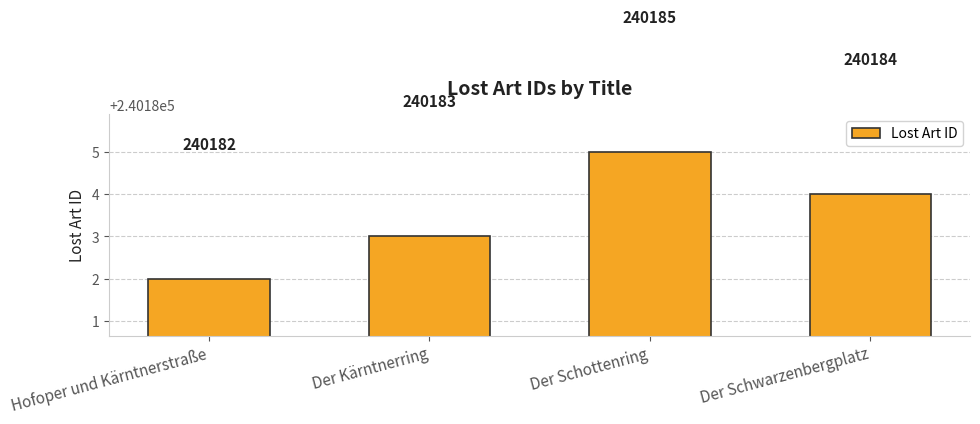

Count the values in the range 240183 to 240185.

3